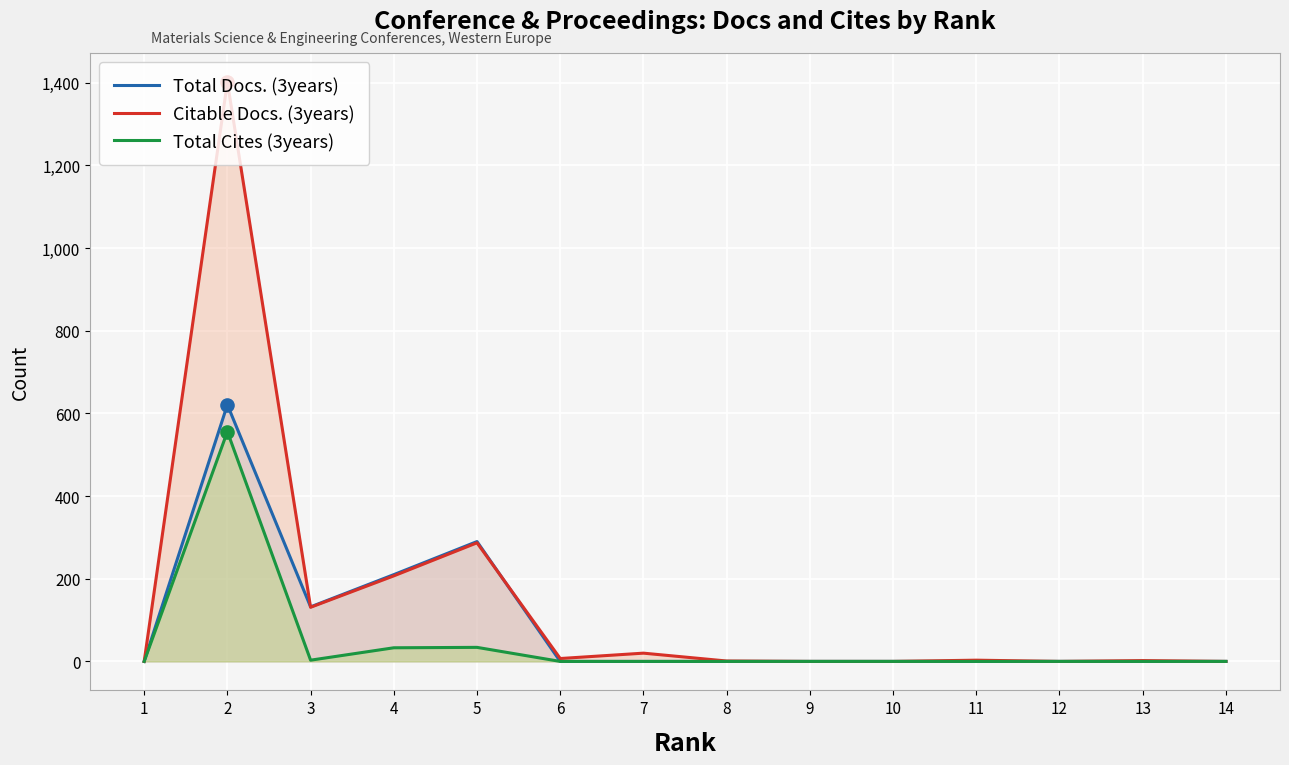

At how many categories does at least one series exceed 190?

3